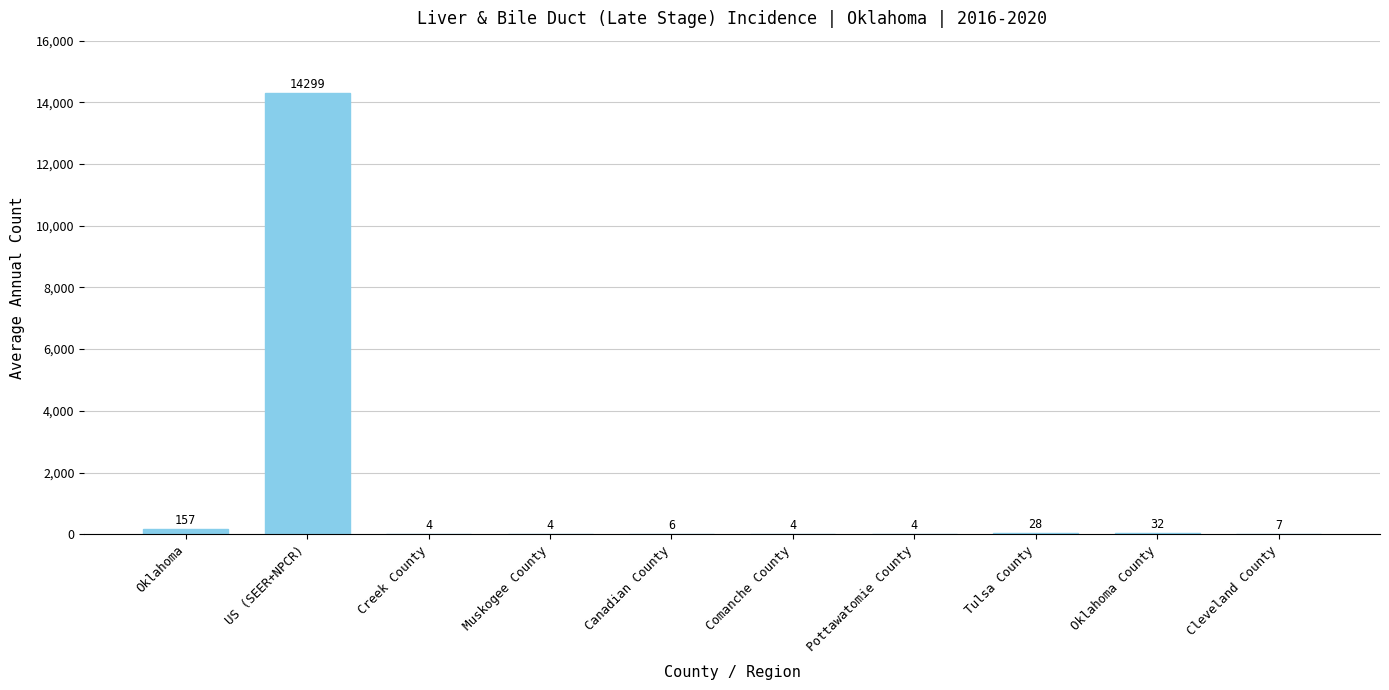

What is the sum of the values at Pottawatomie County and Tulsa County?

32